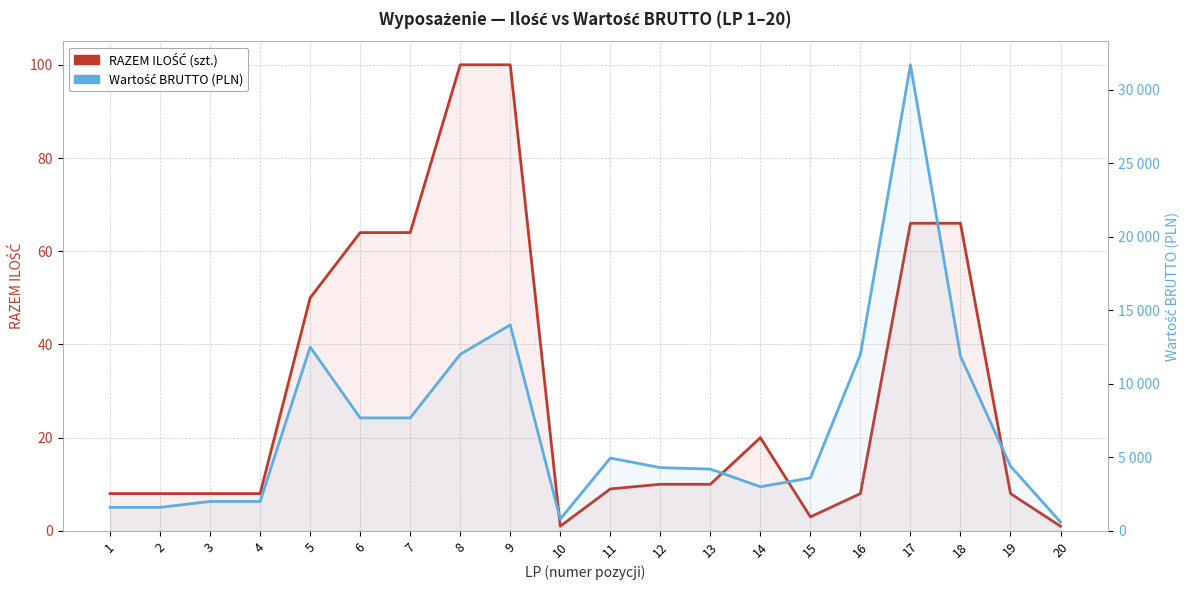

What is the difference between the maximum and minimum values in the Wartość BRUTTO series?

31080